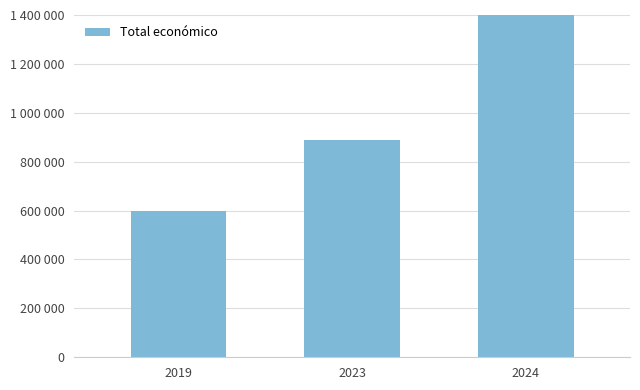

Which label corresponds to the largest value in the chart?

2024